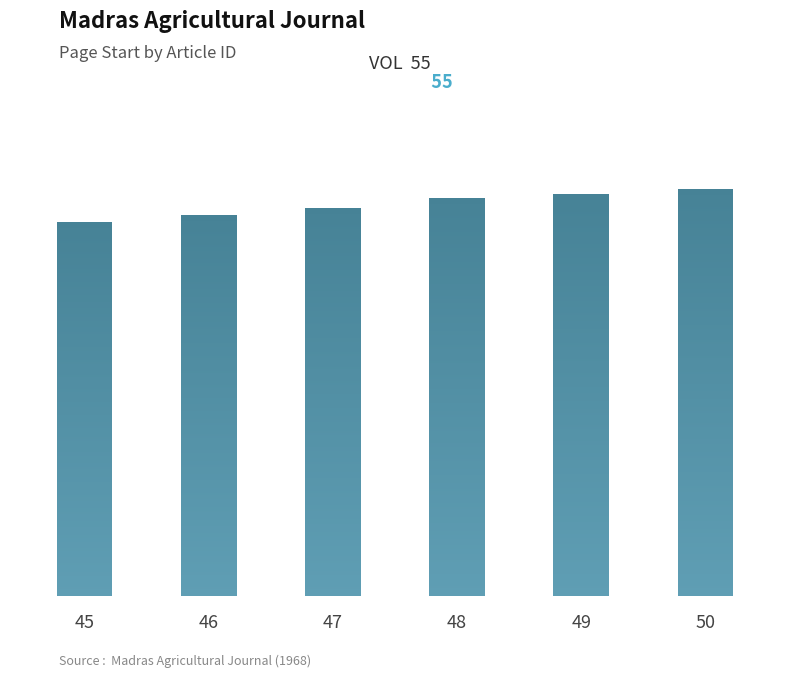

Is it true that the value at 50 is 406?

True